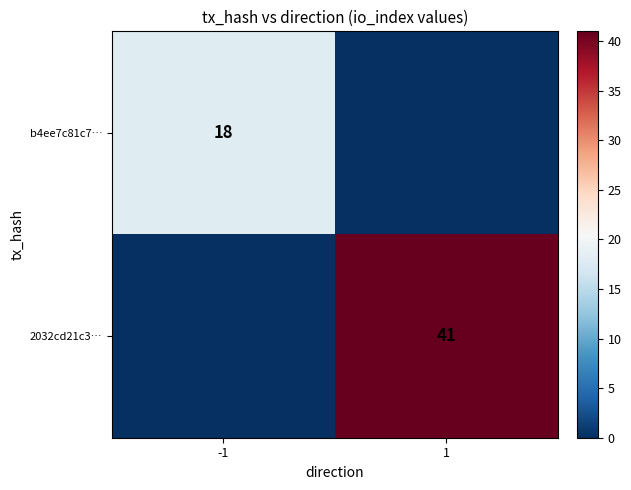

The value of b4ee7c81c7… at -1 is 18. True or false?

True